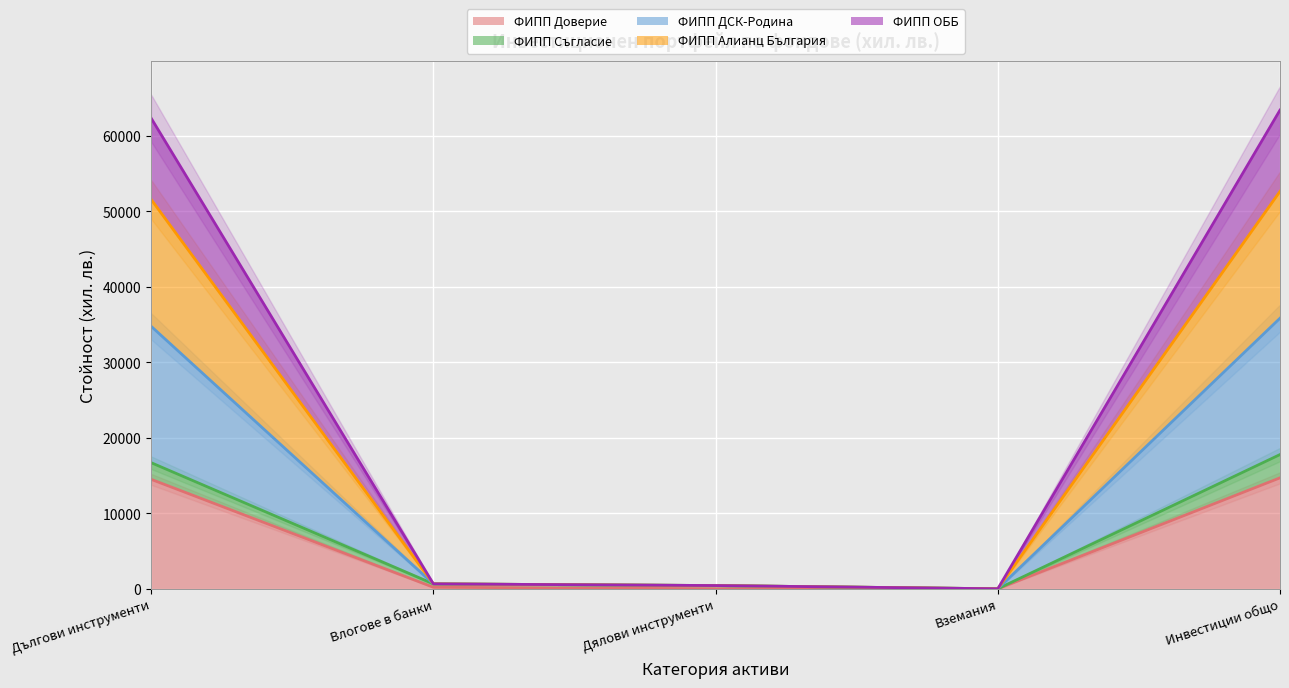

Where is the first local minimum for ФИПП Алианц България?

Вземания